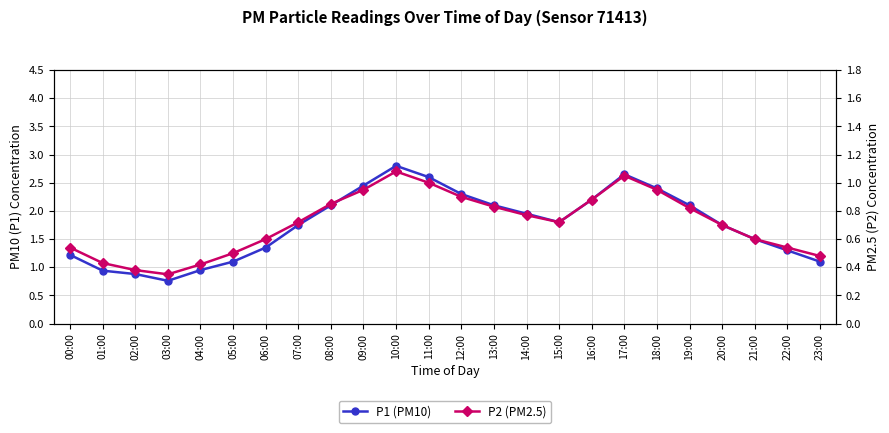

Does the chart display data point markers on the line(s)?

Yes